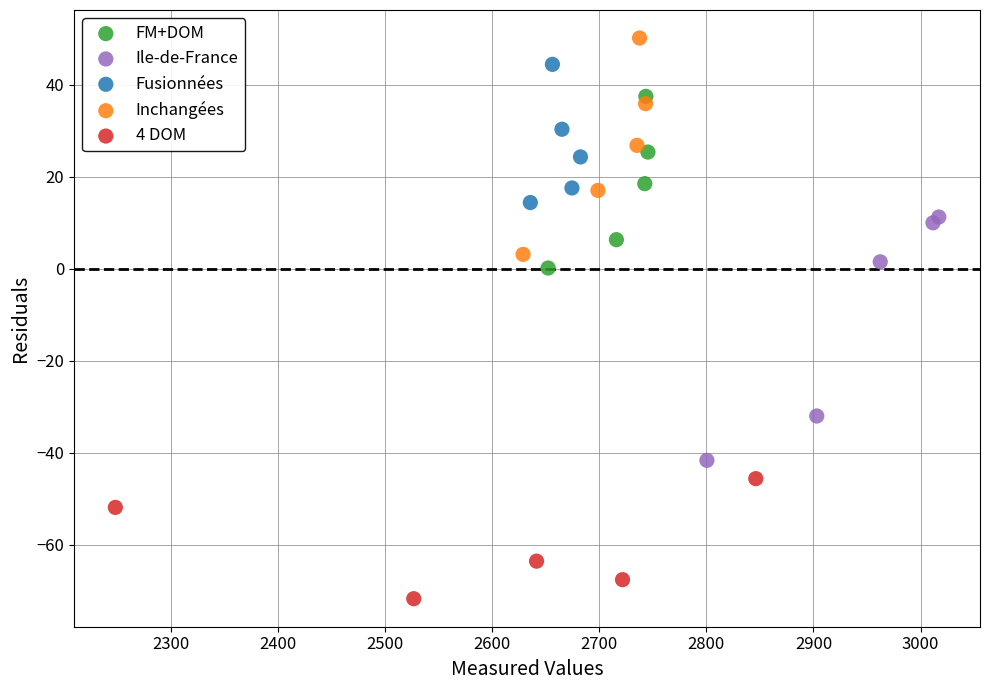

Which series has the widest spread of Y values?

Ile-de-France